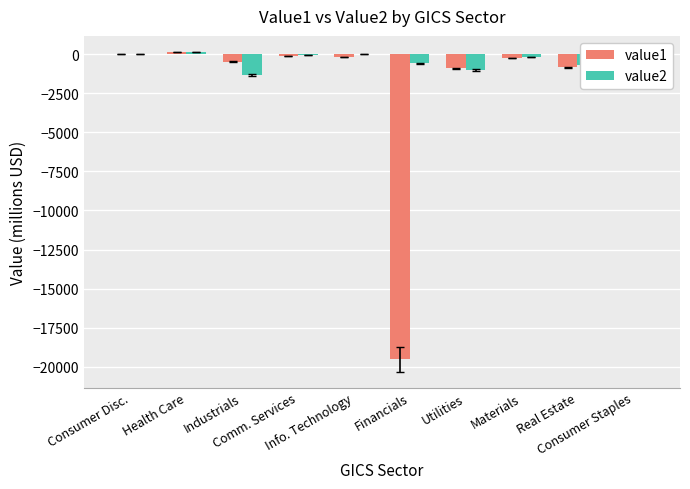

Rank the series by their maximum value, from lowest to highest.

value1, value2